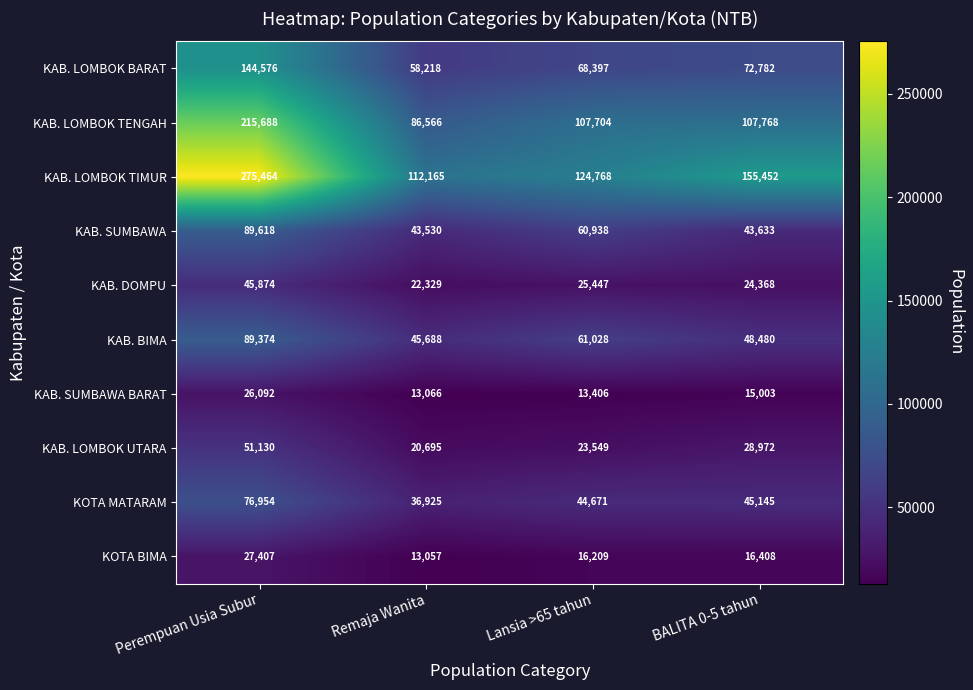

At which category is the sum across all series the highest?

Perempuan Usia Subur